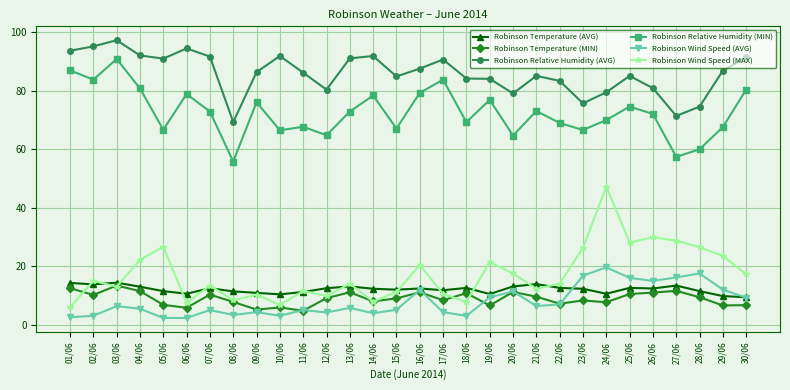

What is the value of the Robinson Wind Speed (MAX) point at the 29th from the left?

23.5